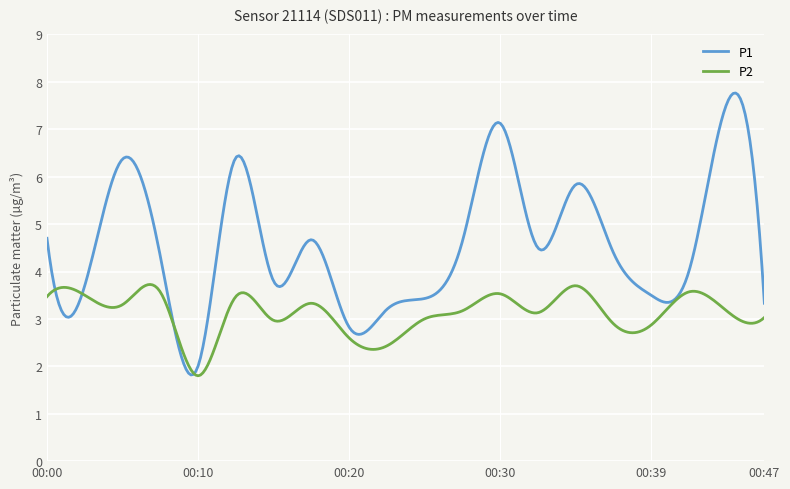

List the series in order of their peak value, lowest first.

P2, P1